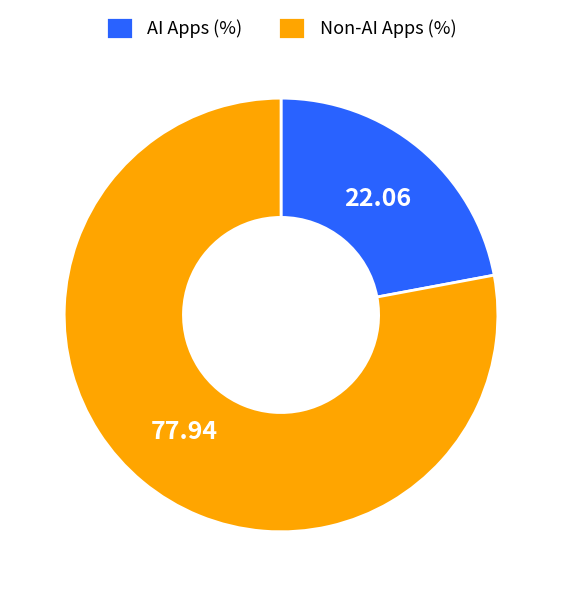

Is there any slice that represents more than half of the pie?

Yes